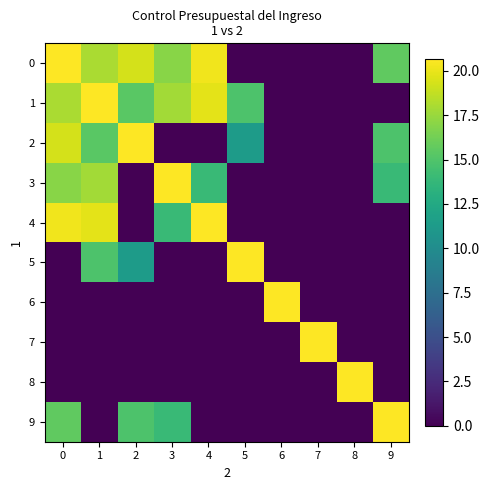

How many data points does each series have?

10